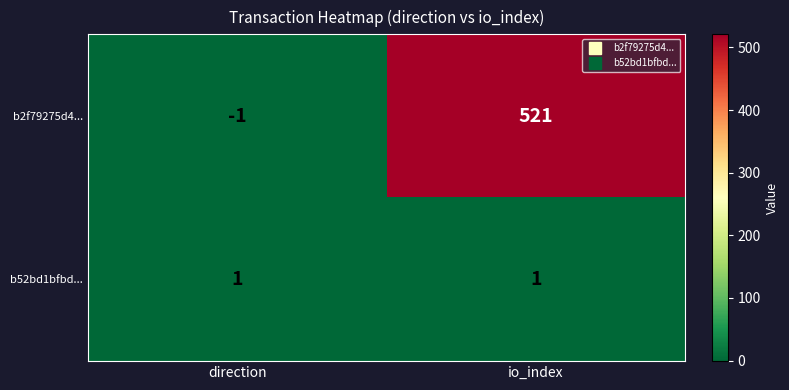

Rank the series at io_index from lowest to highest value.

b52bd1bfbd..., b2f79275d4...